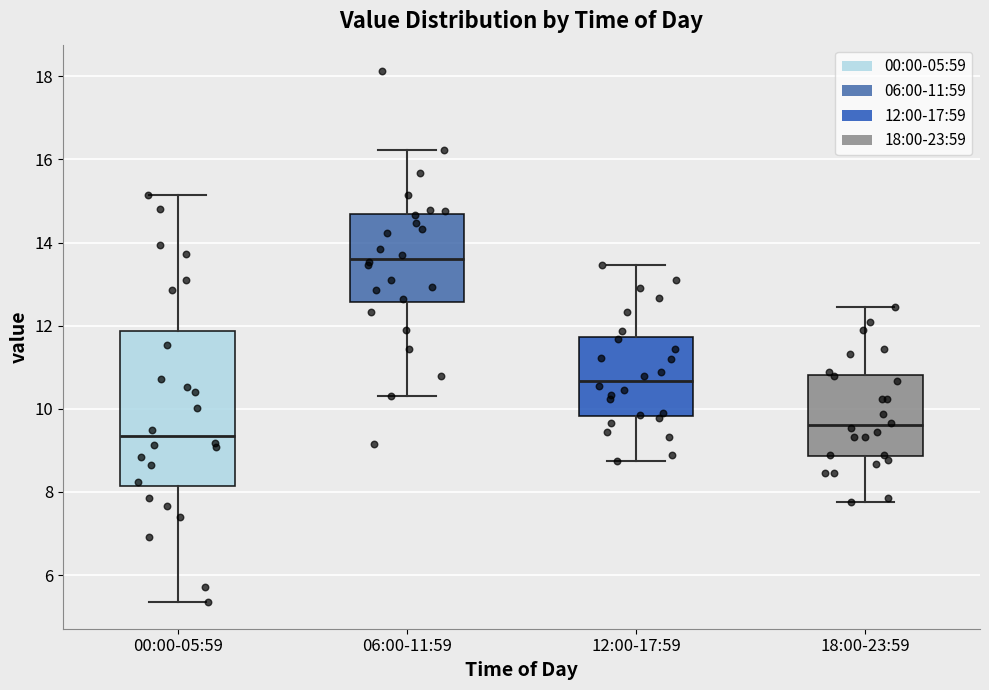

Which box has the highest median line?

06:00-11:59